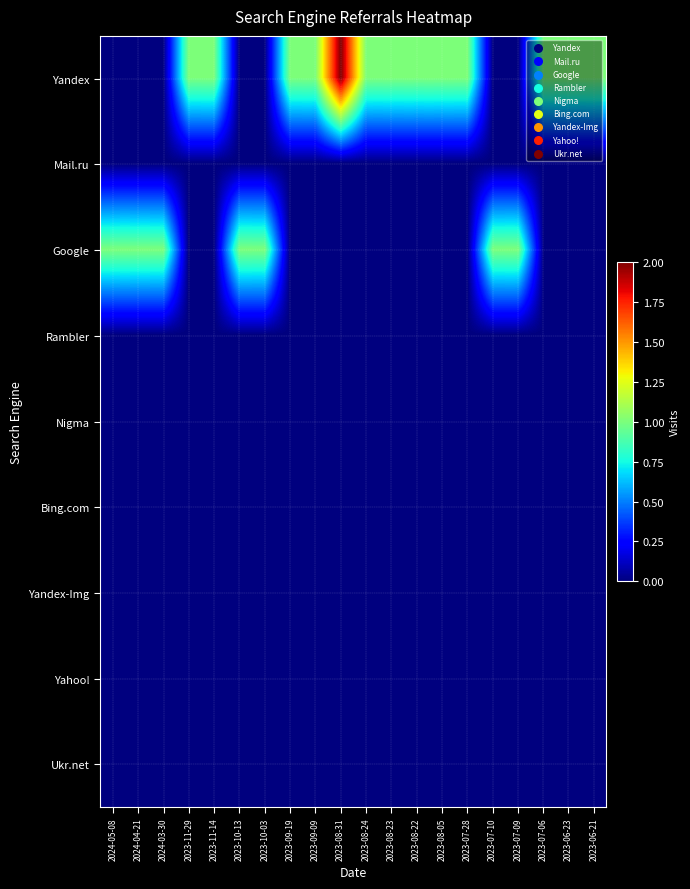

Which label corresponds to the largest value in the chart?

2023-08-31